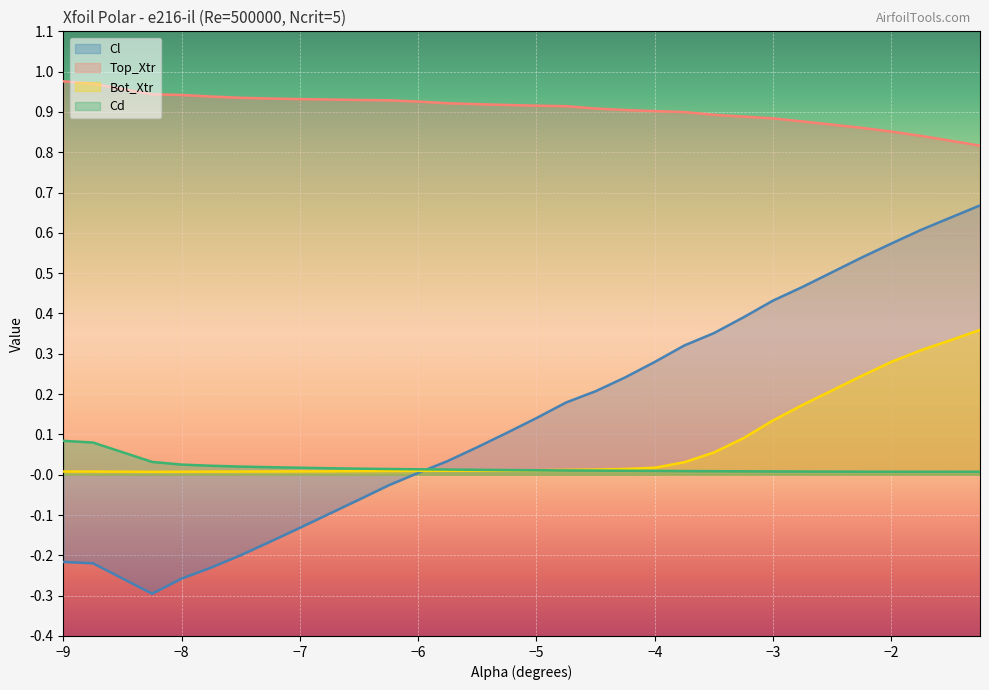

True or false: Top_Xtr and Bot_Xtr intersect in this chart.

False